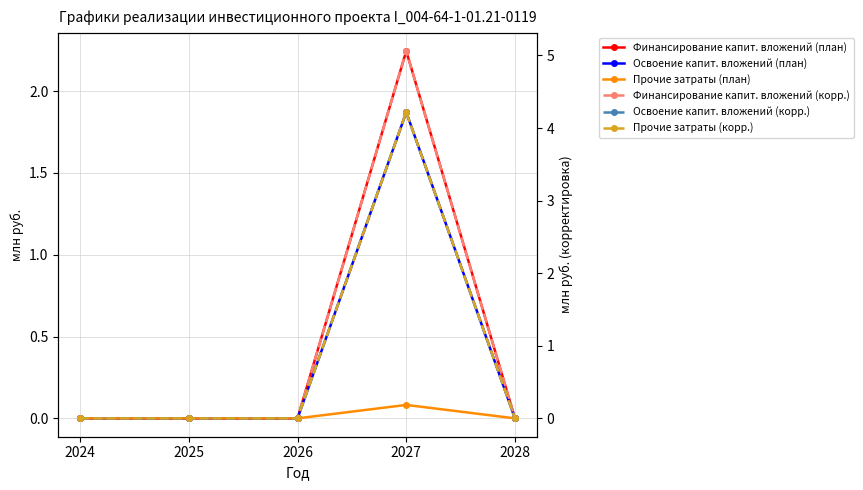

List the series in order of their peak value, highest first.

Финансирование капит. вложений (корр.), Освоение капит. вложений (корр.), Прочие затраты (корр.), Финансирование капит. вложений (план), Освоение капит. вложений (план), Прочие затраты (план)